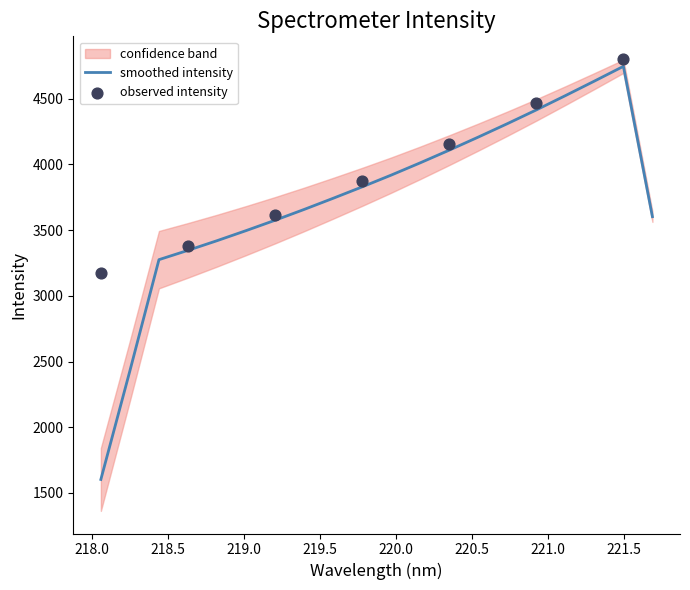

Is the value of x at 3 greater than the value of y at 1?

No